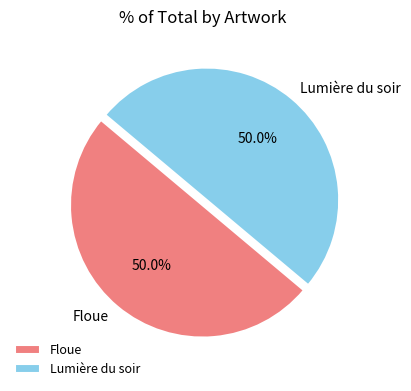

What is the ratio of the value at Lumière du soir to the value at Floue?

1.0